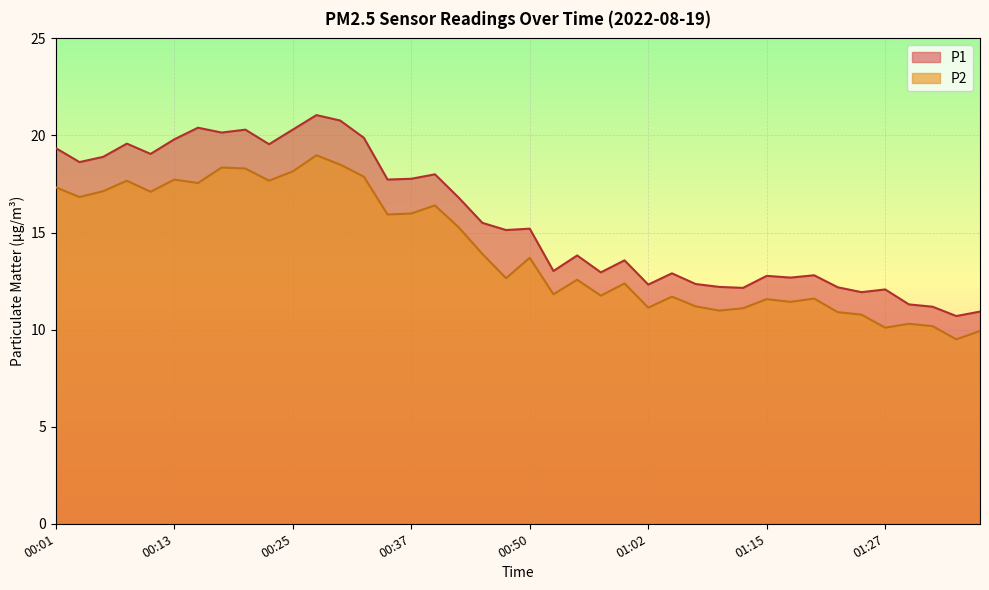

In P2, how many points are higher than both neighbors (excluding endpoints)?

12